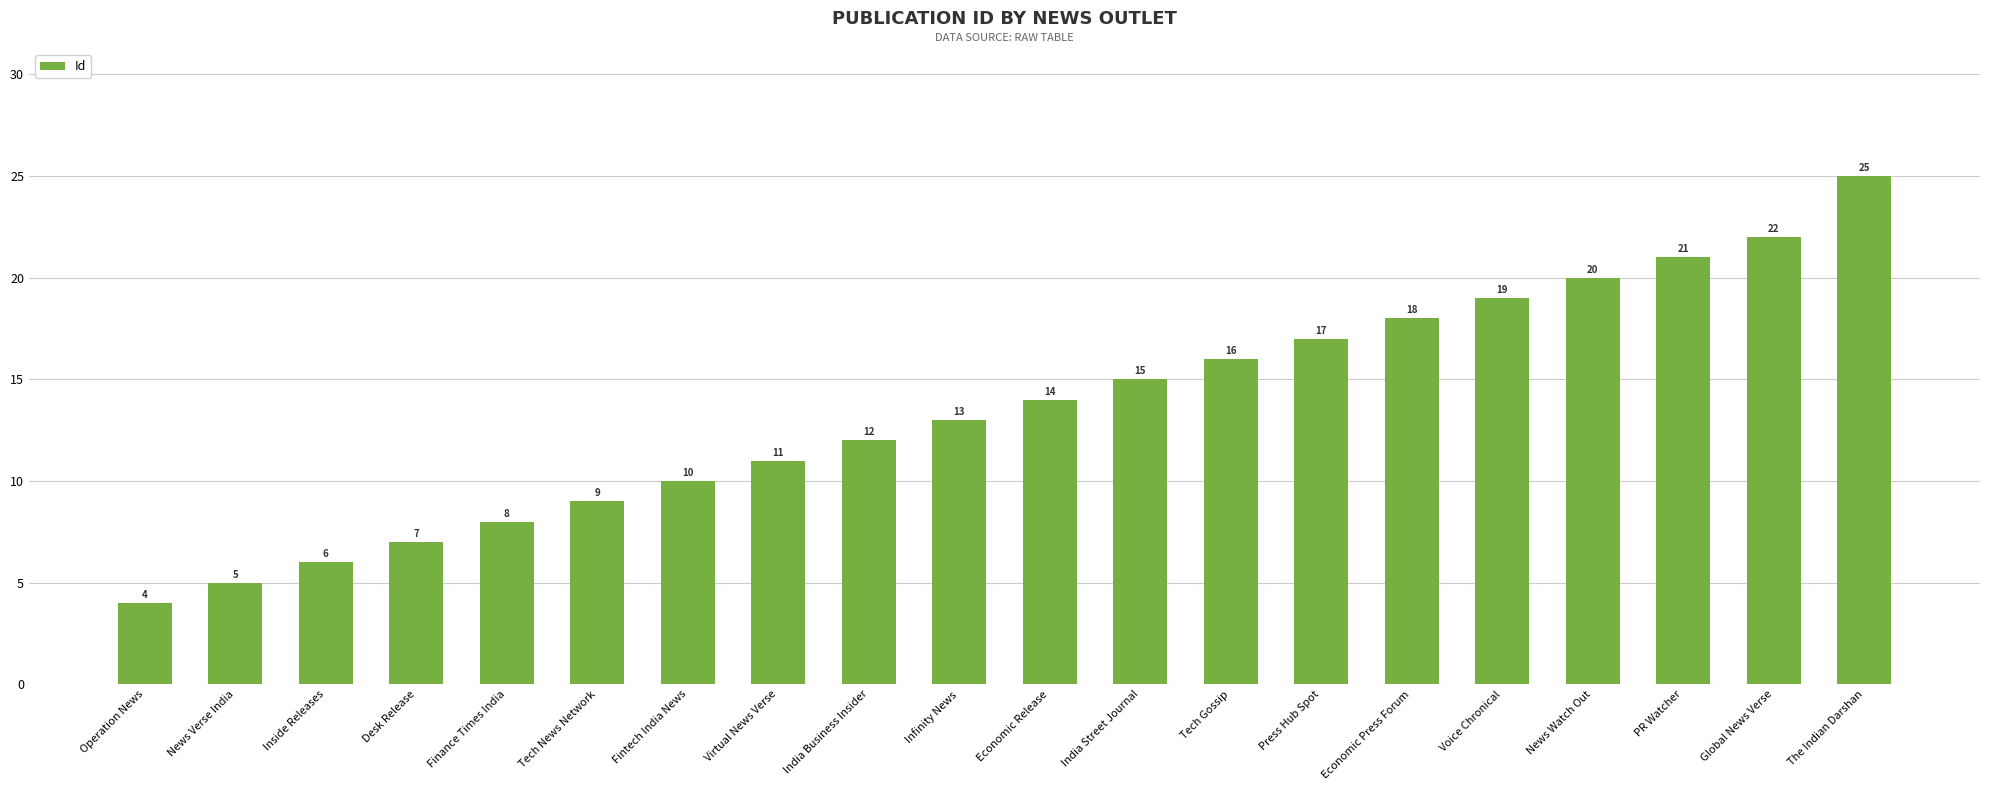

How many data points does each series have?

20